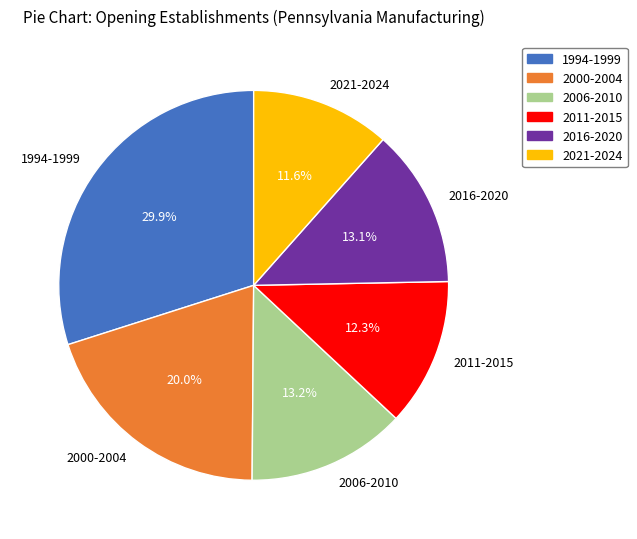

What is the ratio of the value at 1994-1999 to the value at 2016-2020?

2.3